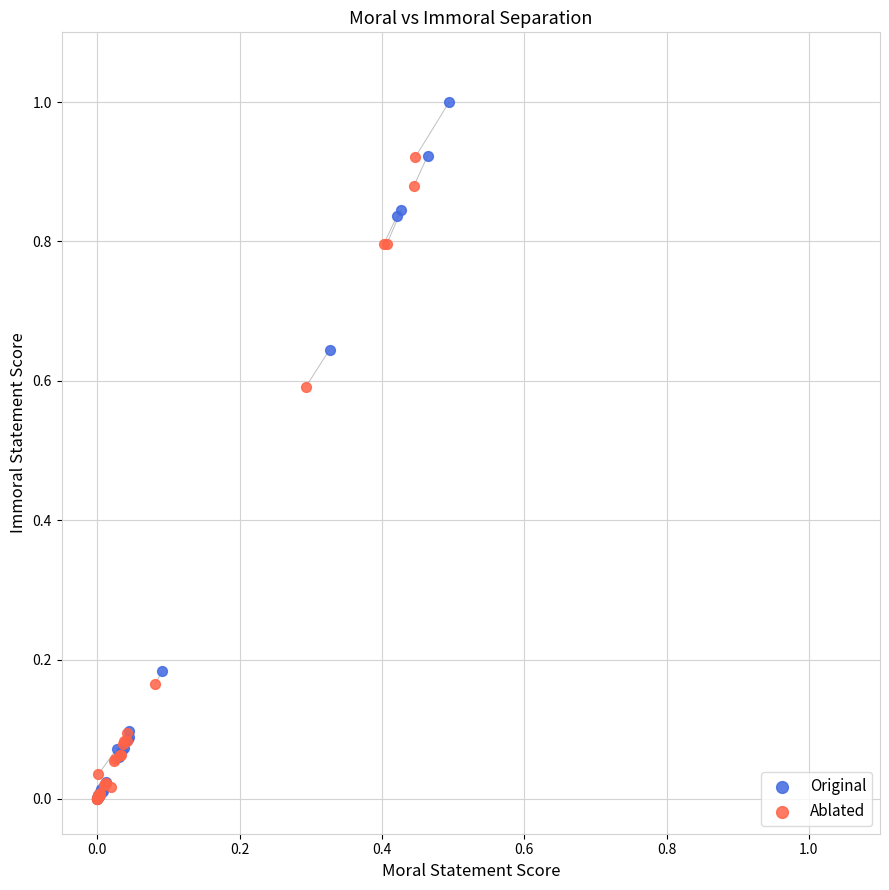

Which series contains the highest Y value?

Original